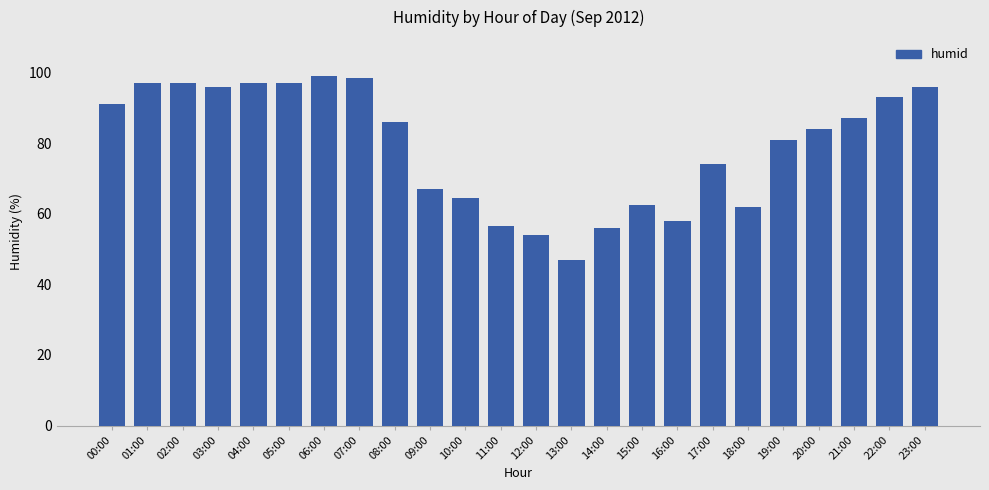

What is the average value?

79.2